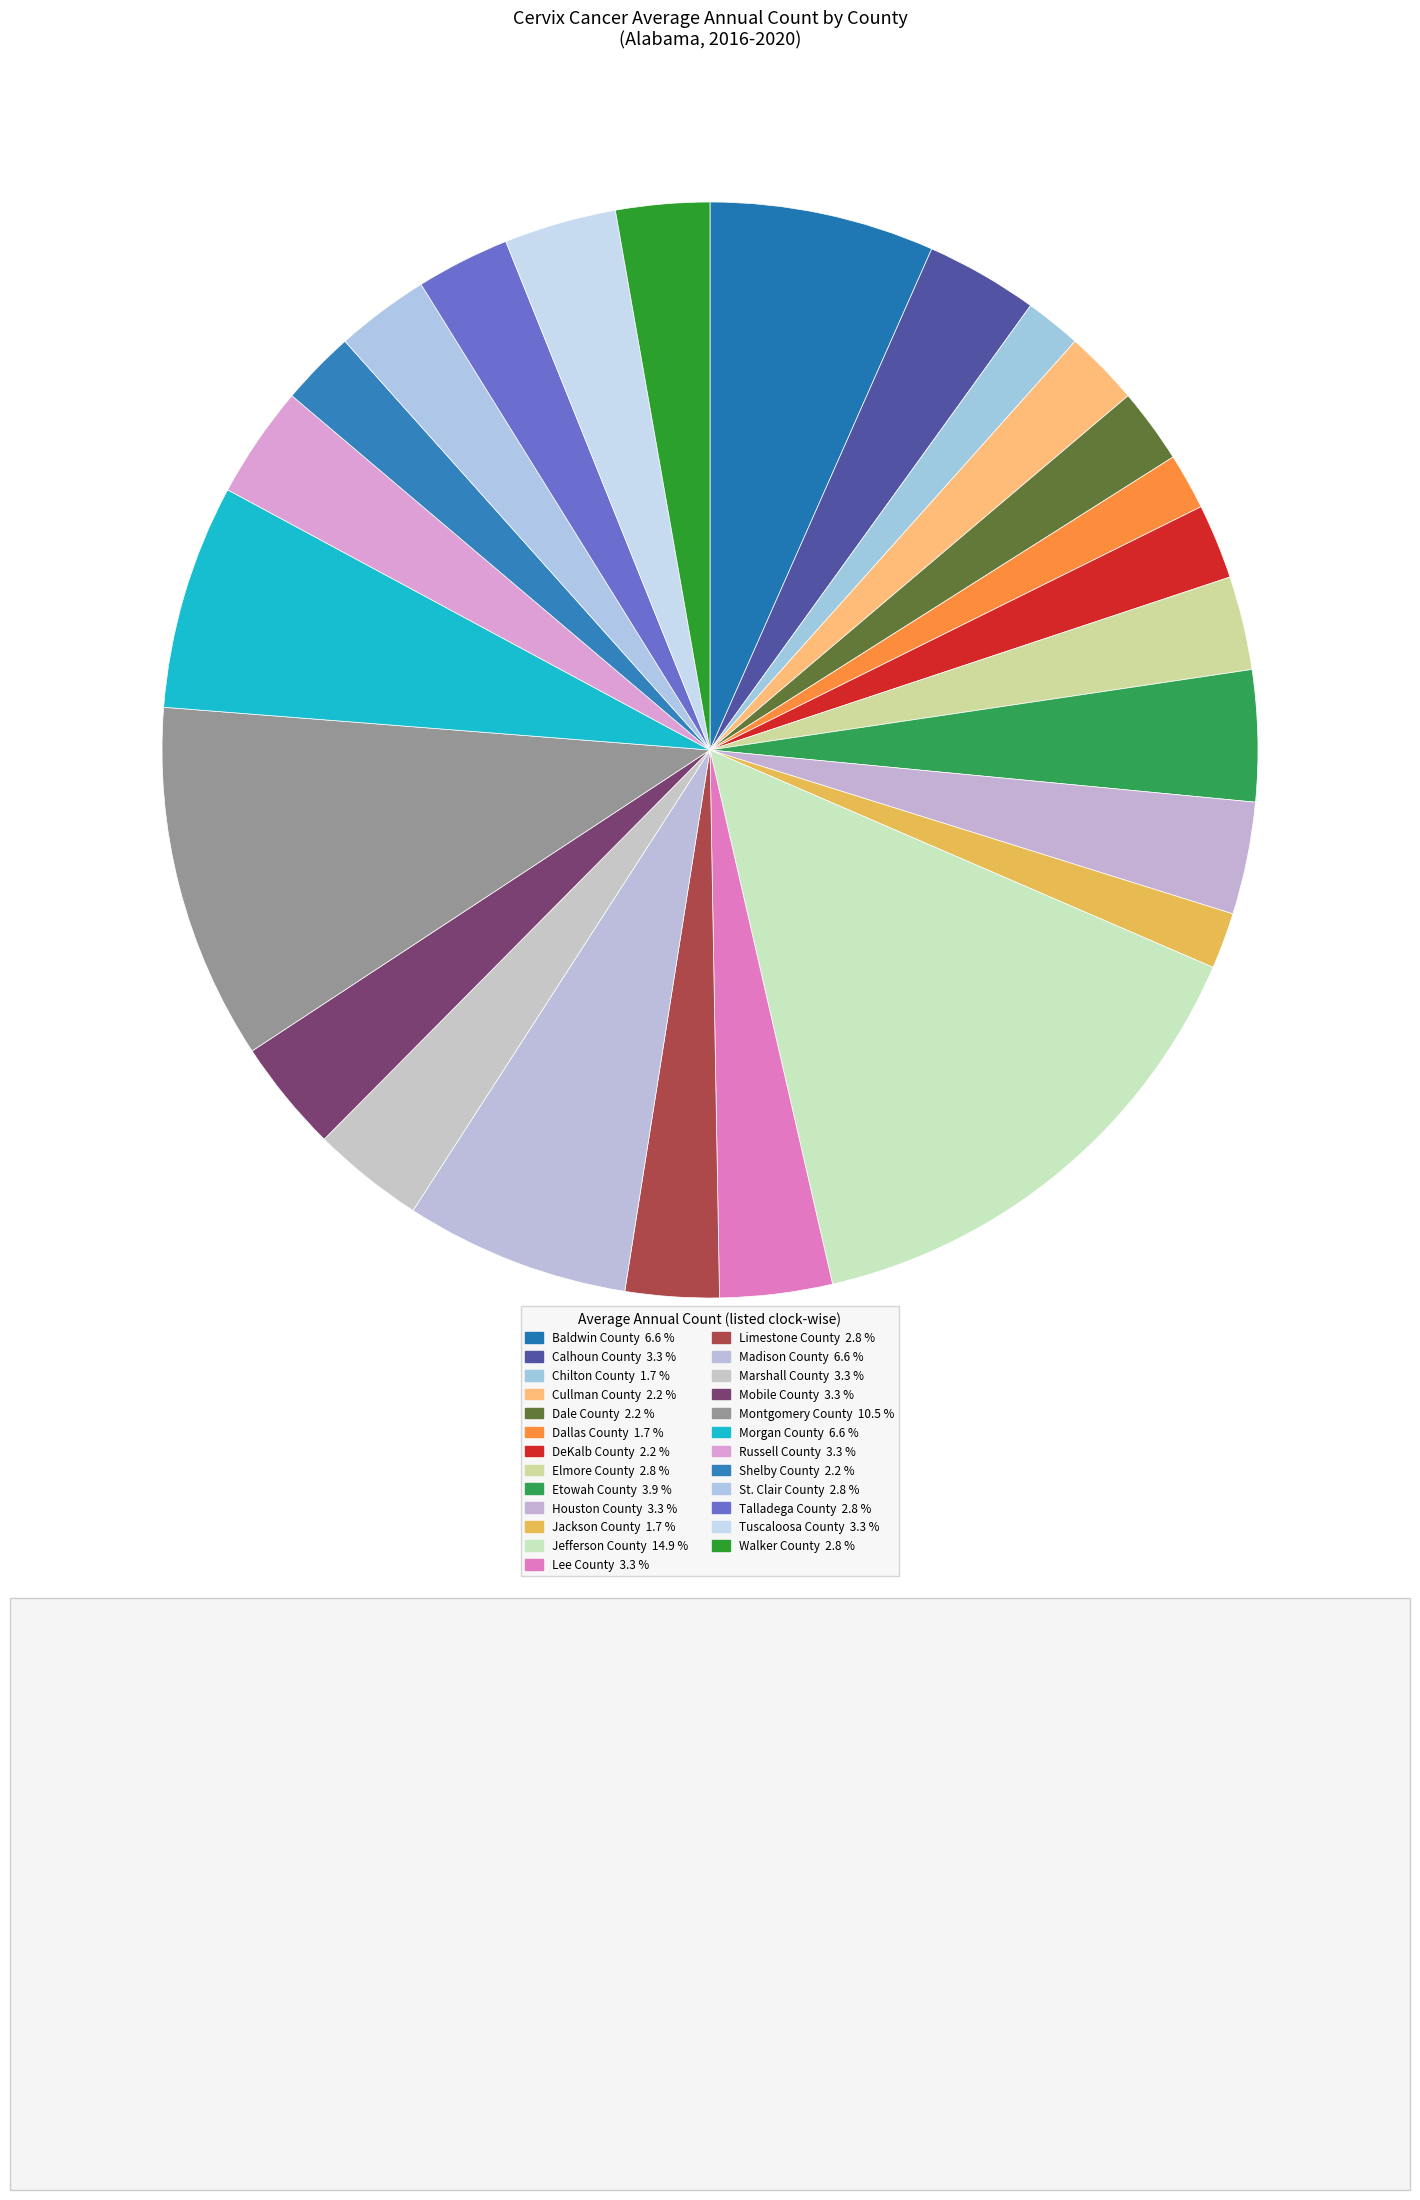

Is there a majority slice in this chart?

No